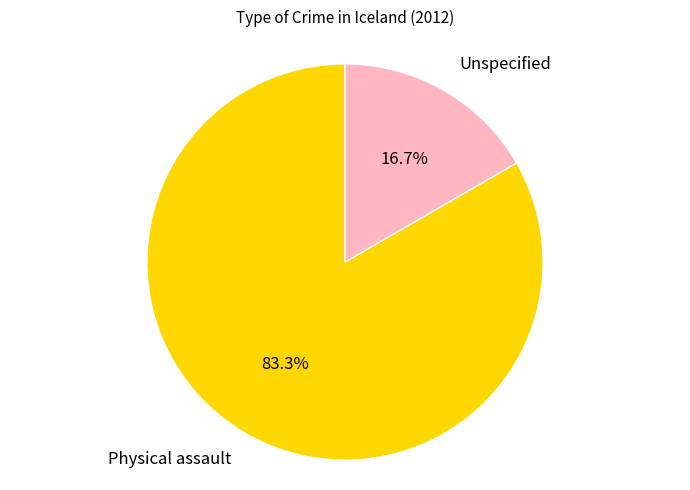

What portion of the pie excludes Unspecified?

83.3%